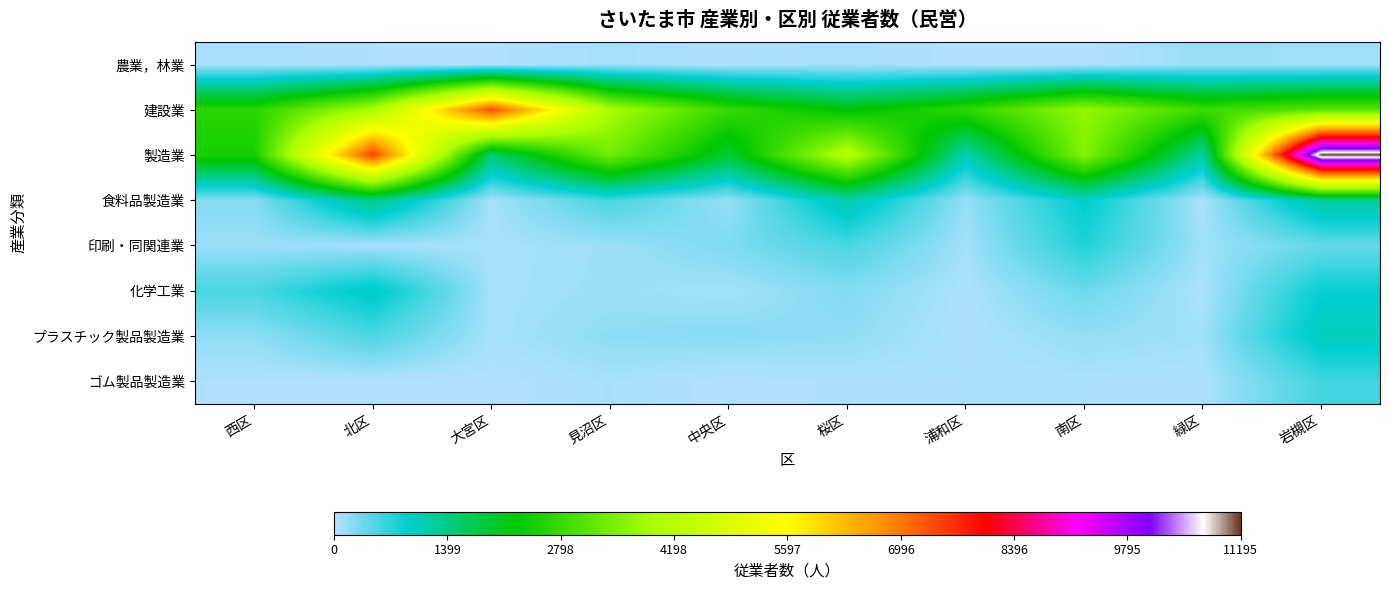

What is the difference between the highest and lowest values at 西区?

2620